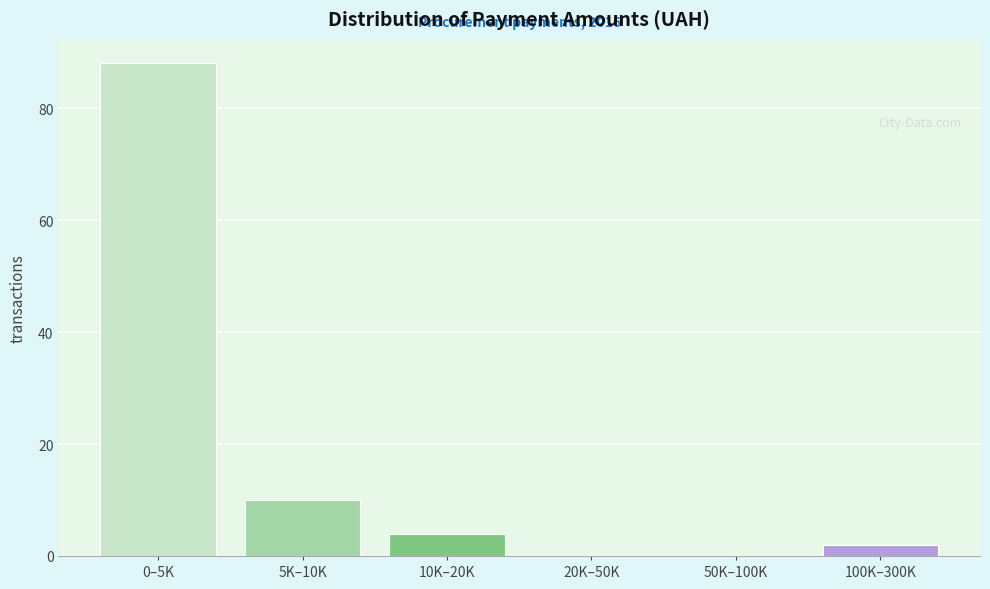

Reading left to right, extract all data points from this chart.

0–5K=88	5K–10K=10	10K–20K=4	20K–50K=0	50K–100K=0	100K–300K=2